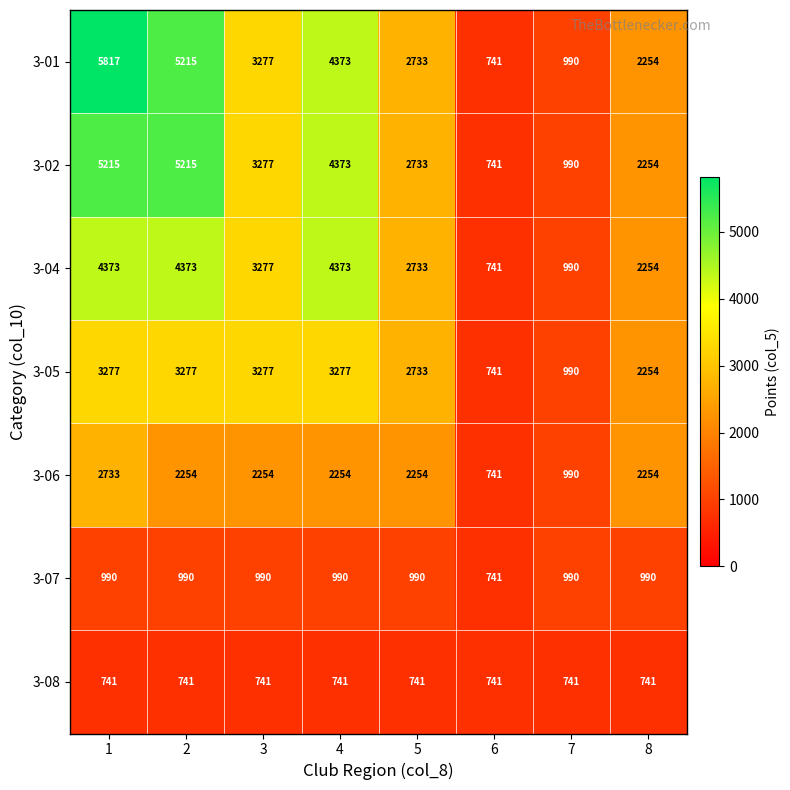

How many categories are shown in the chart?

8